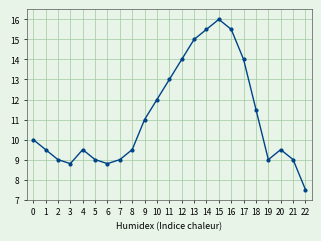

Between 7 and 12, which is larger?

12